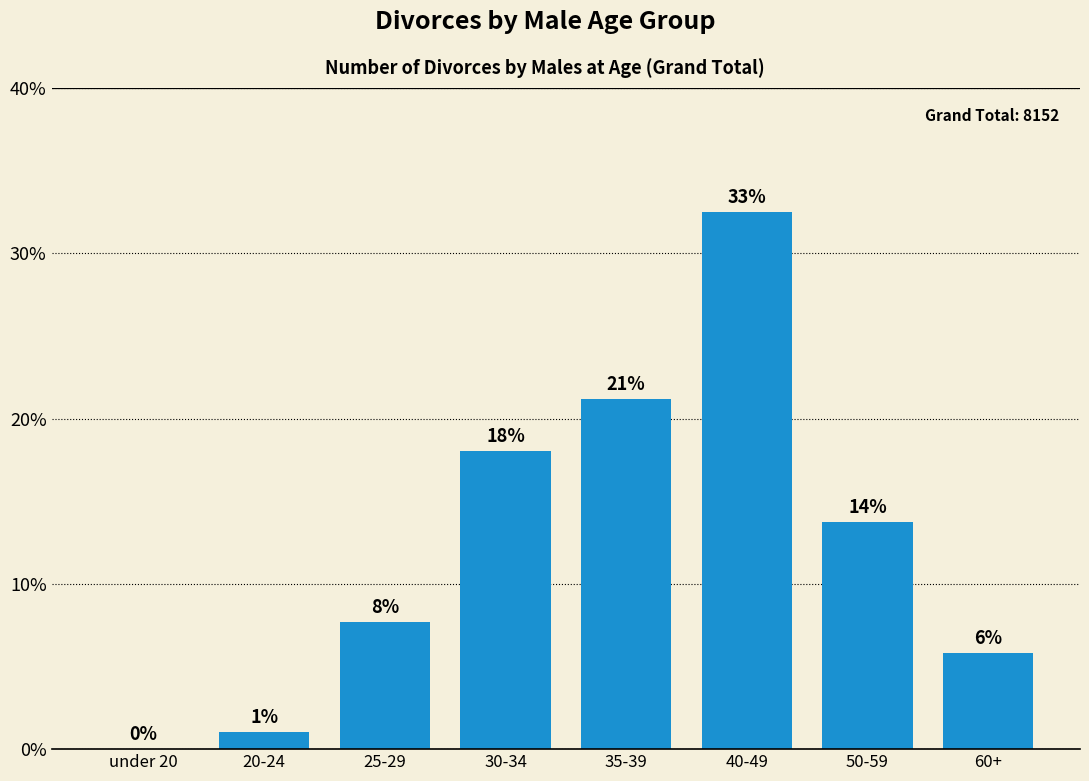

Which has a higher value, 35-39 or 50-59?

35-39